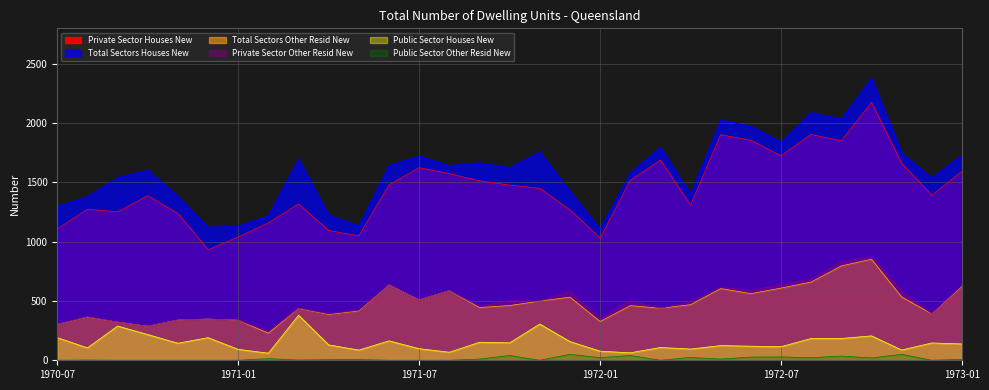

Where is Public Sector Other Residential New nearest to the value 20?

1972-10